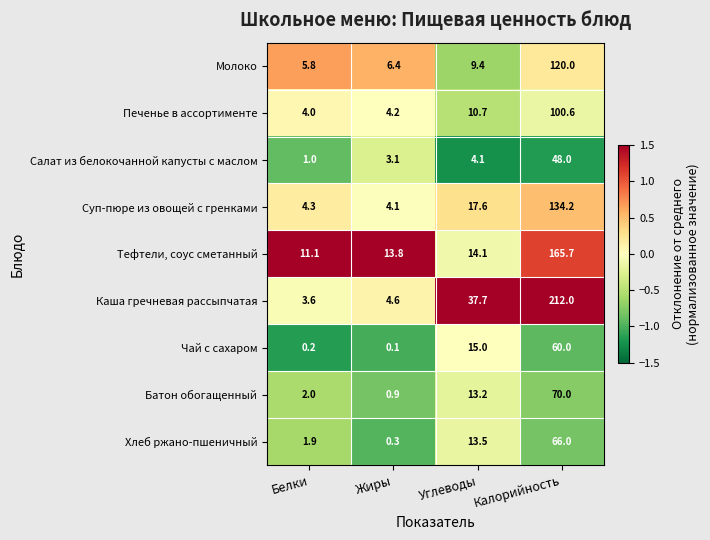

True or false: Тефтели, соус сметанный has a value of 13.8 at Жиры.

True